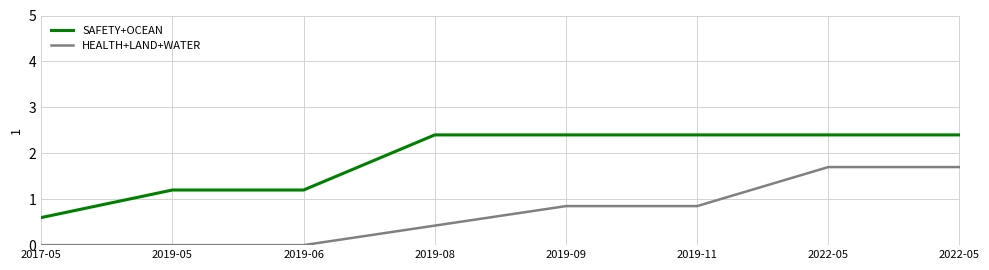

What is the difference between the HEALTH+LAND+WATER values at 2019-05 and 2019-09?

0.8